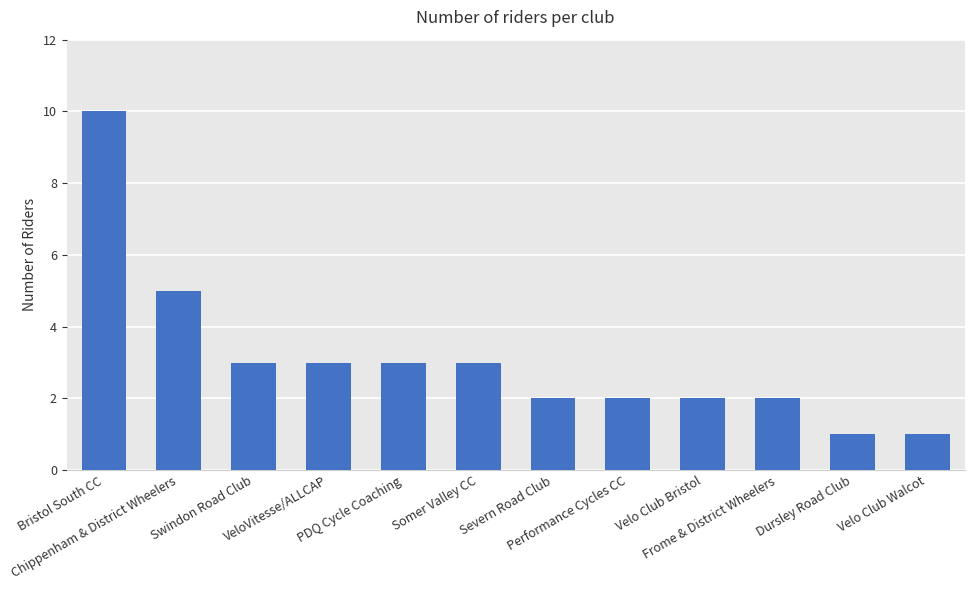

What value does the data have at Dursley Road Club?

1